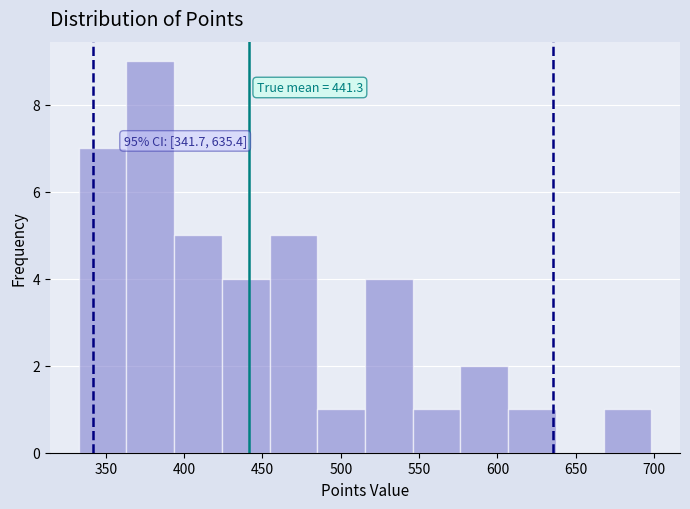

Over which range of the x-axis is the bar tallest?

365 to 395